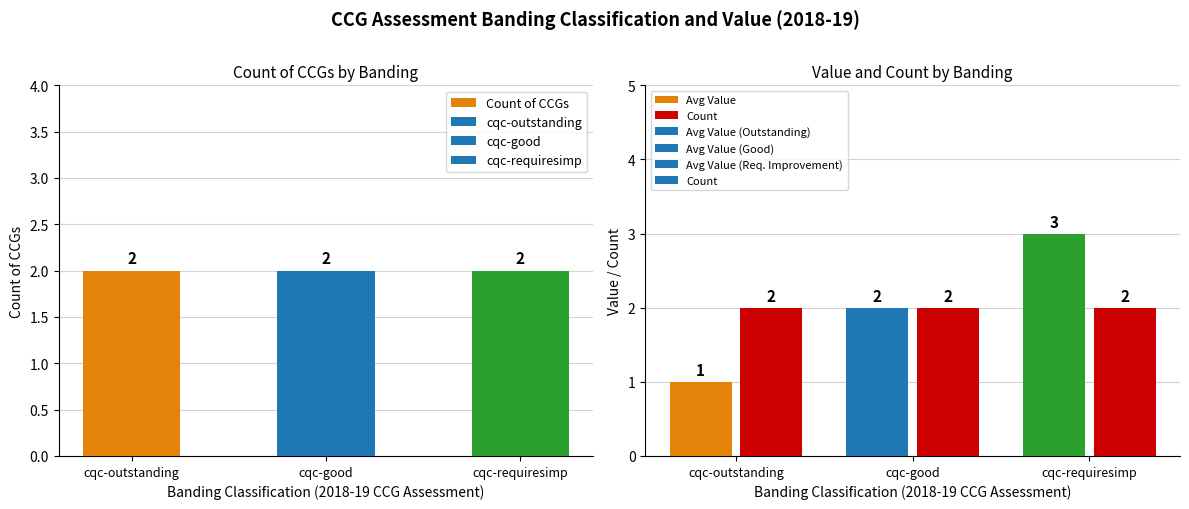

What is the difference between the second highest and minimum values in the Avg Value series?

1